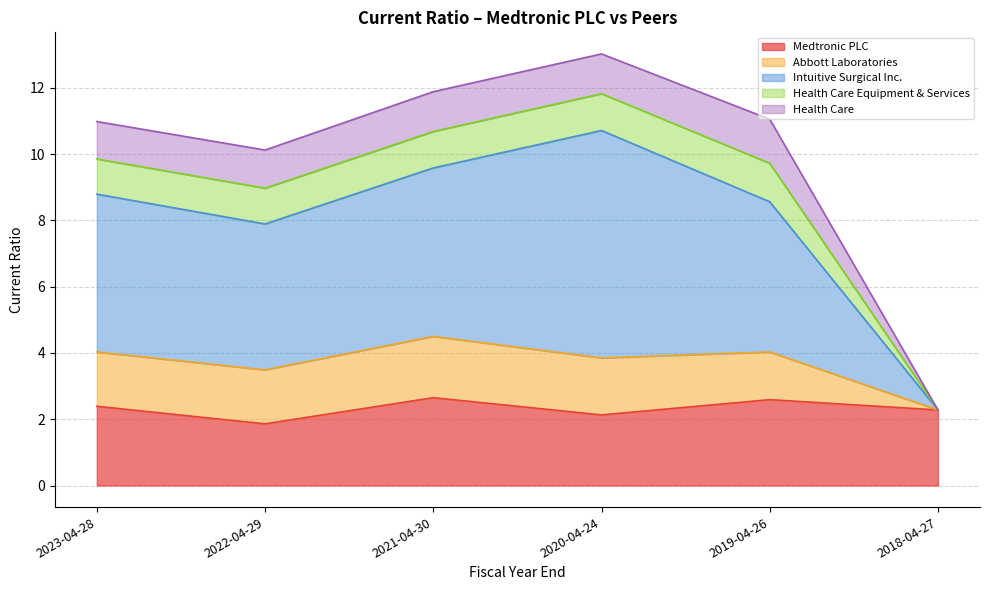

What position from the right is 2019-04-26?

2